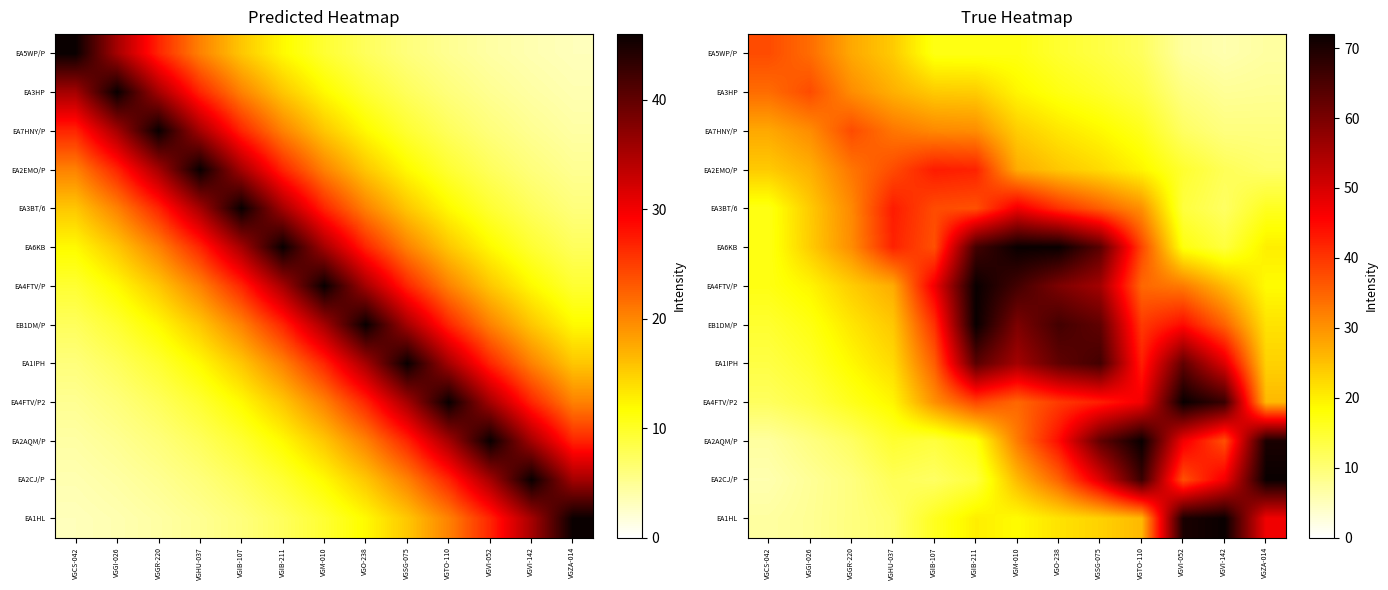

Rank the series at VGM-010 from highest to lowest value.

EA6KB, EA4FTV/P, EB1DM/P, EA1IPH, EA3BT/6, EA4FTV/P2, EA2AQM/P, EA2EMO/P, EA2CJ/P, EA7HNY/P, EA3HP, EA1HL, EA5WP/P